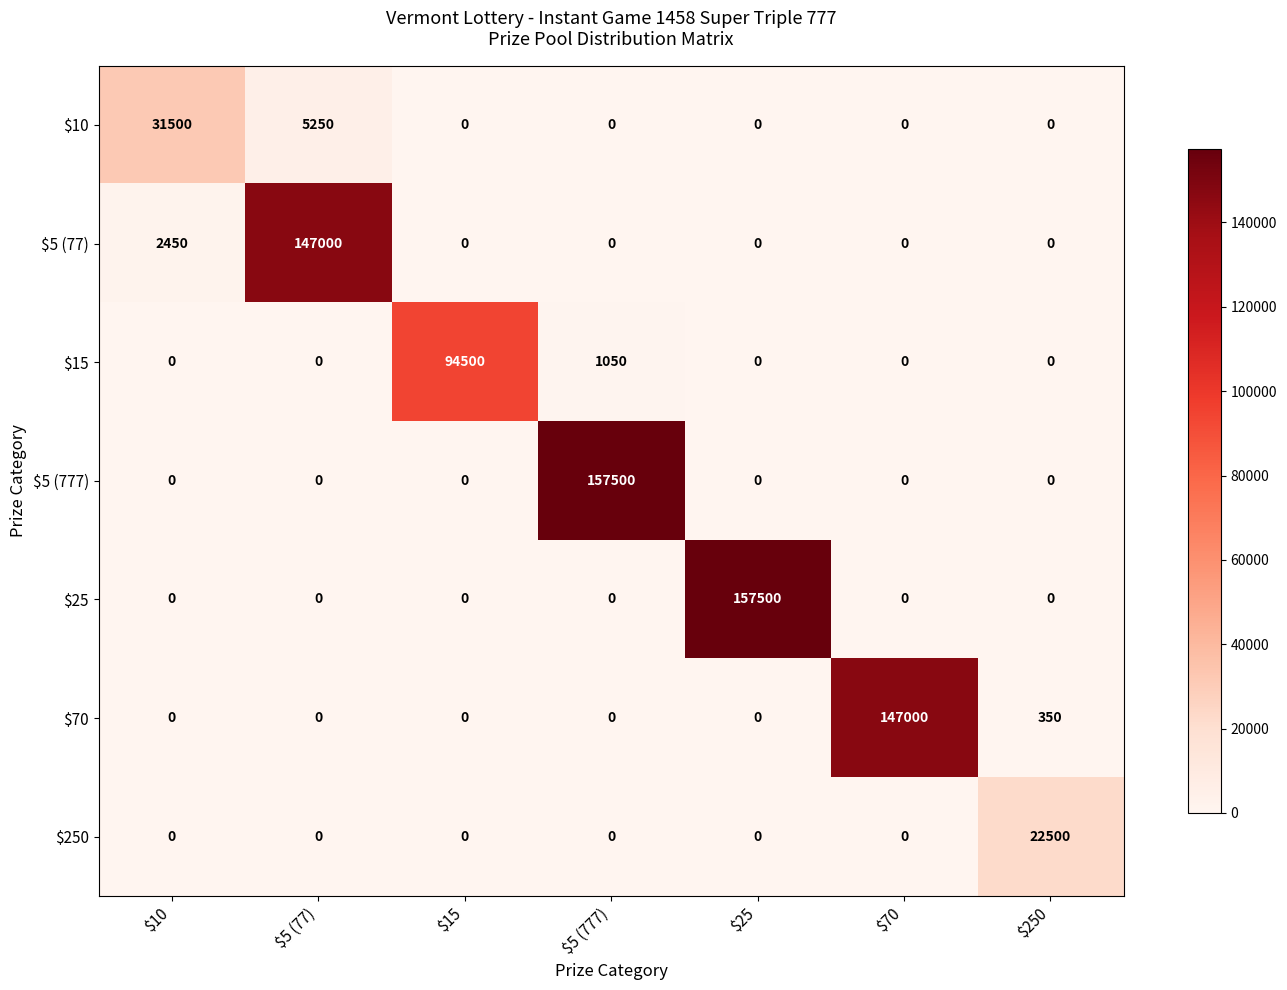

How many data points in $25 are above 0?

1